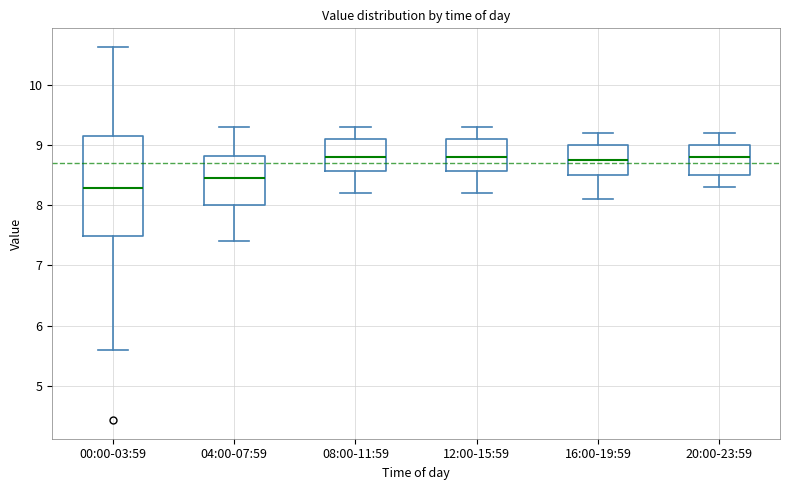

Comparing the boxes themselves (not the whiskers), which one is the tallest?

00:00-03:59